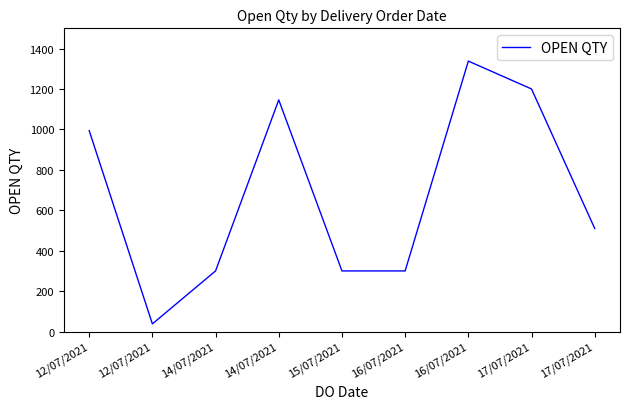

Is this an area chart (filled region under the line)?

No